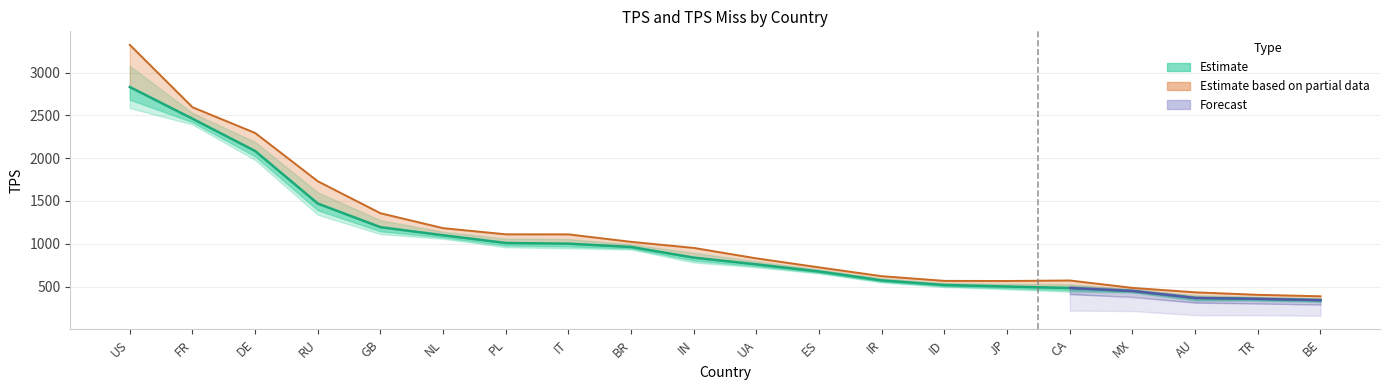

Rank the categories by value from highest to lowest.

US, FR, DE, RU, GB, NL, PL, IT, BR, IN, UA, ES, IR, ID, JP, CA, MX, AU, TR, BE